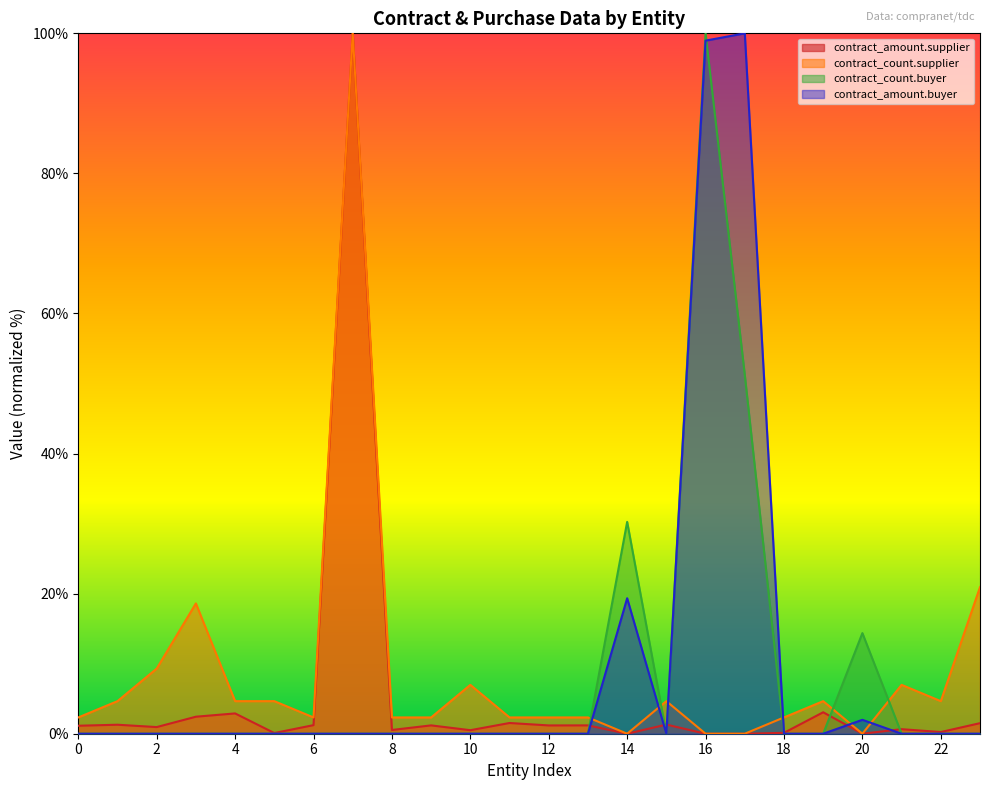

Reading left to right, extract all data points from this chart.

contract_amount.supplier: 1.1	1.3	0.9	2.4	2.9	0.1	1.2	100.0	0.5	1.2	0.5	1.5	1.2	1.2	0.0	1.3	0.0	0.0	0.1	3.1	0.0	0.6	0.2	1.5
contract_count.supplier: 2.3	4.7	9.3	18.6	4.7	4.7	2.3	100.0	2.3	2.3	7.0	2.3	2.3	2.3	0.0	4.7	0.0	0.0	2.3	4.7	0.0	7.0	4.7	20.9
contract_count.buyer: 0.0	0.0	0.0	0.0	0.0	0.0	0.0	0.0	0.0	0.0	0.0	0.0	0.0	0.0	30.2	0.0	100.0	51.2	0.0	0.0	14.4	0.0	0.0	0.0
contract_amount.buyer: 0.0	0.0	0.0	0.0	0.0	0.0	0.0	0.0	0.0	0.0	0.0	0.0	0.0	0.0	19.3	0.0	99.0	100.0	0.0	0.0	2.0	0.0	0.0	0.0